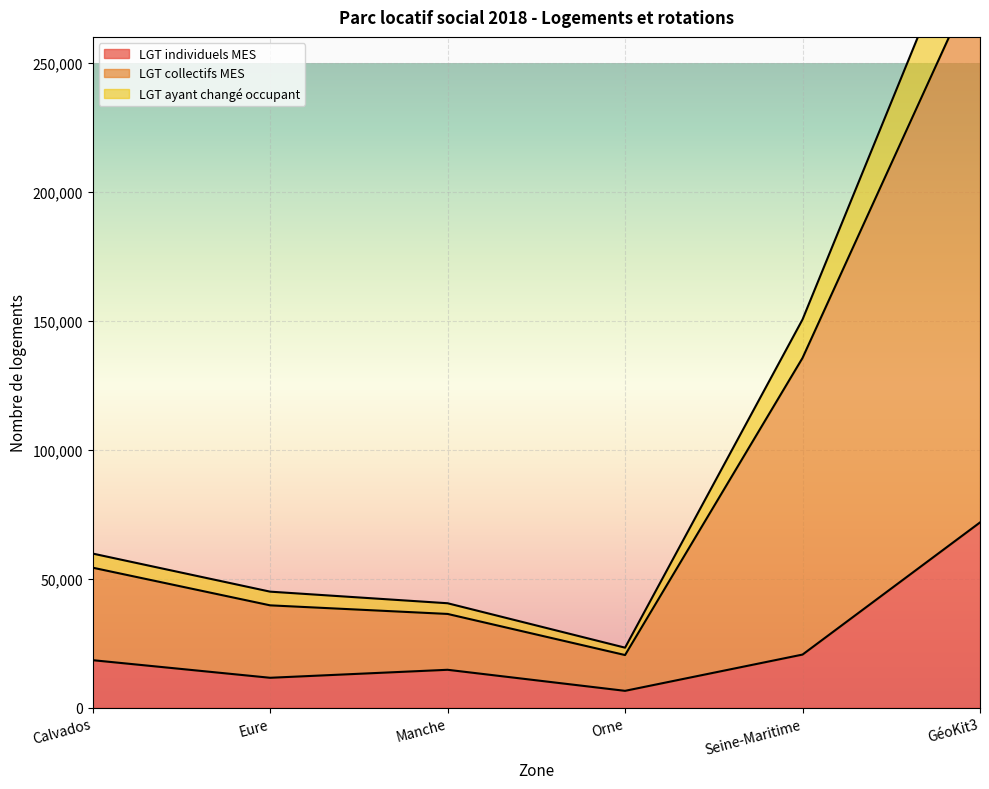

The LGT individuels MES series shows 26467 at Calvados. True or false?

False